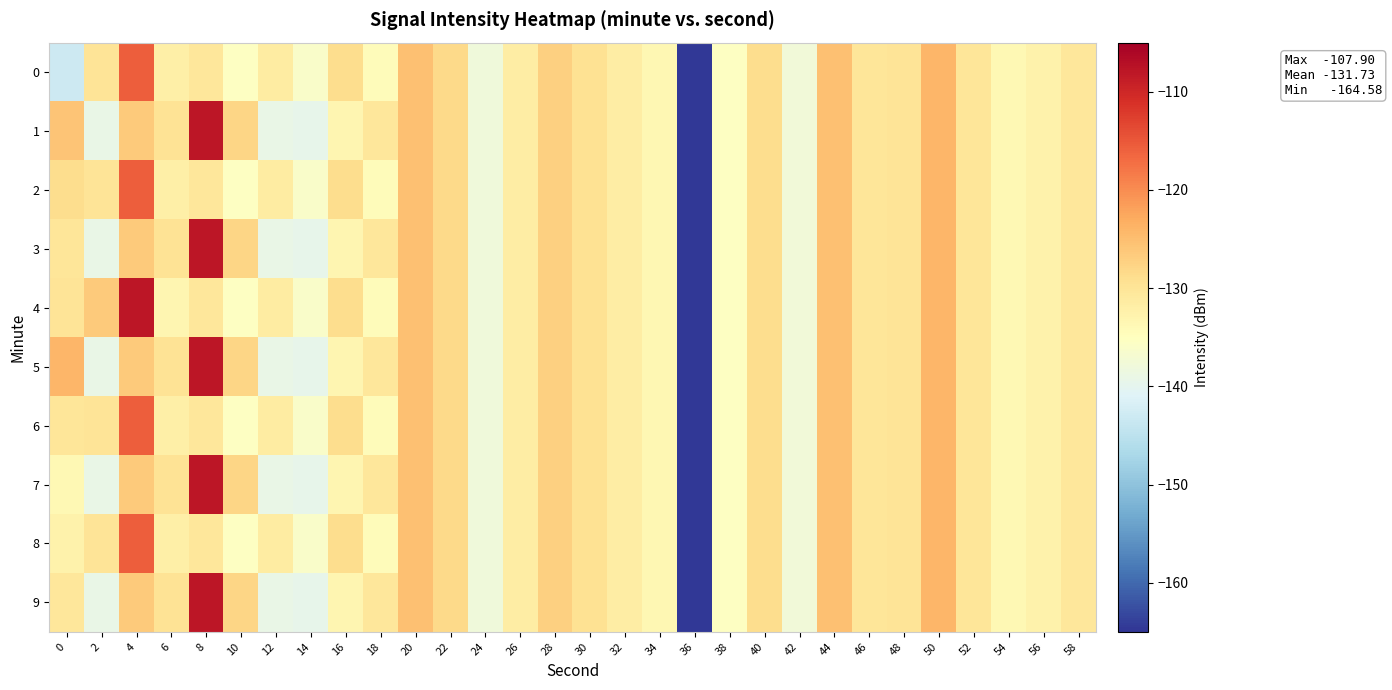

What is the total value across all series at 10?

-1316.1